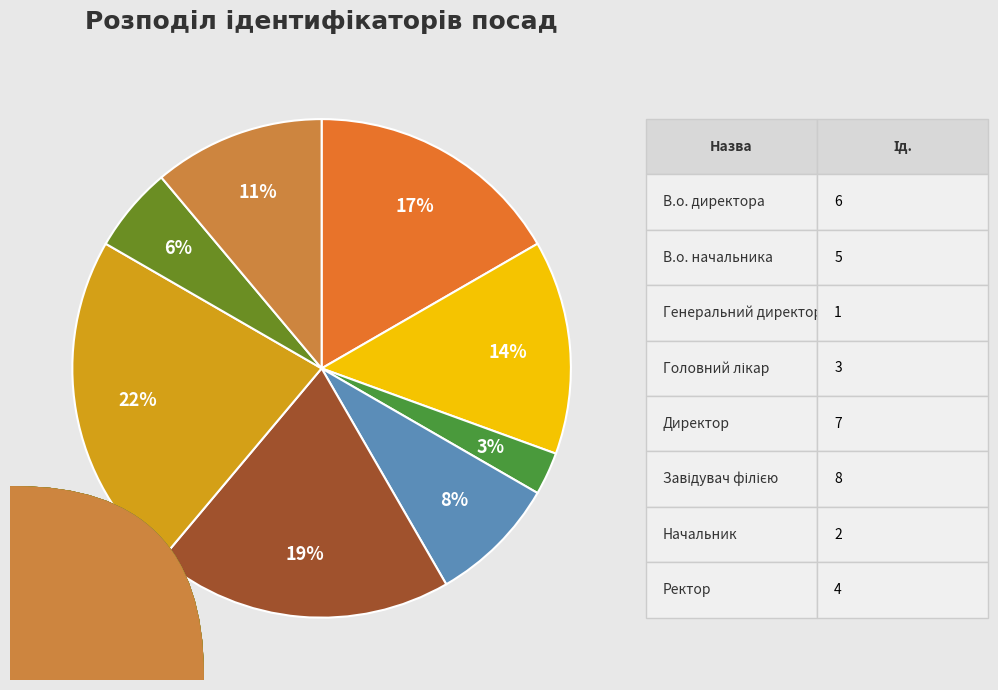

What is the change in value from Генеральний директор to Начальник?

+1